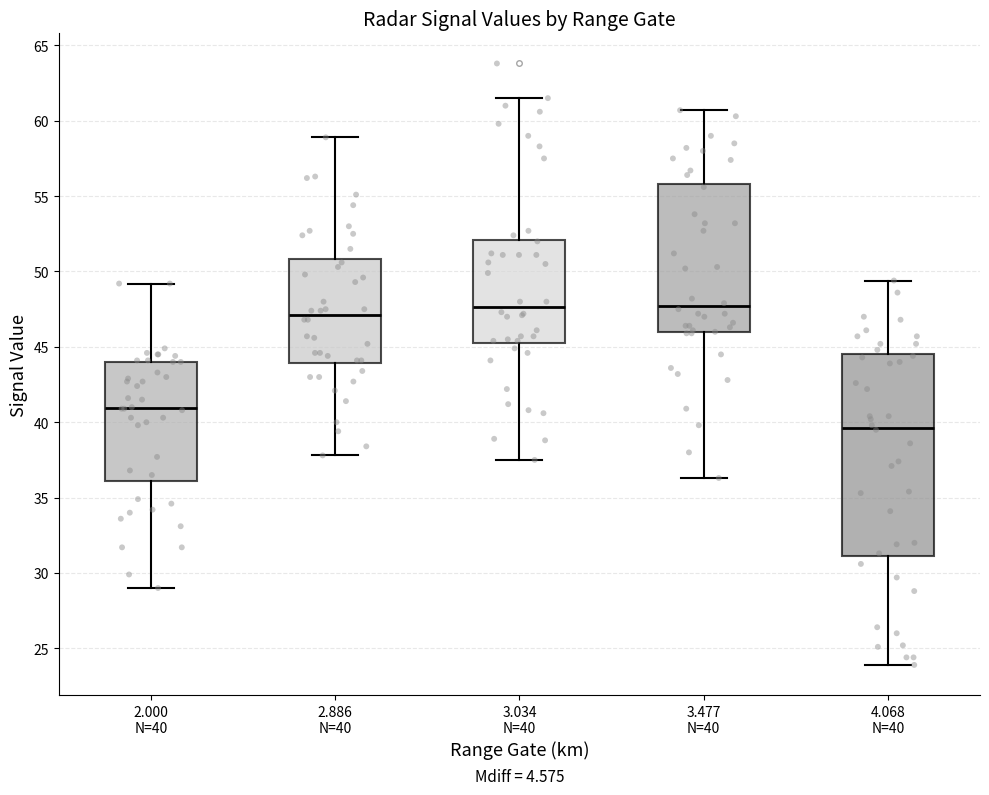

Where is the upper edge of the box for 3.477 N=40 on the y-axis? The values are not printed on the chart, so give them approximately, as read against the axis.

56.0